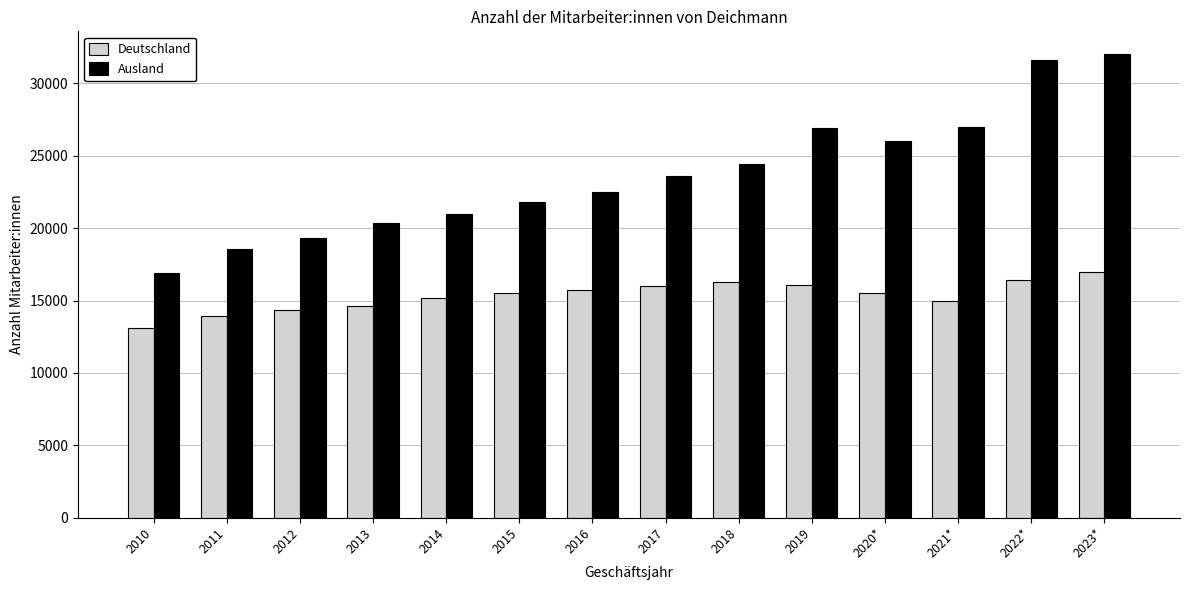

At which label does Deutschland reach its peak?

2023*